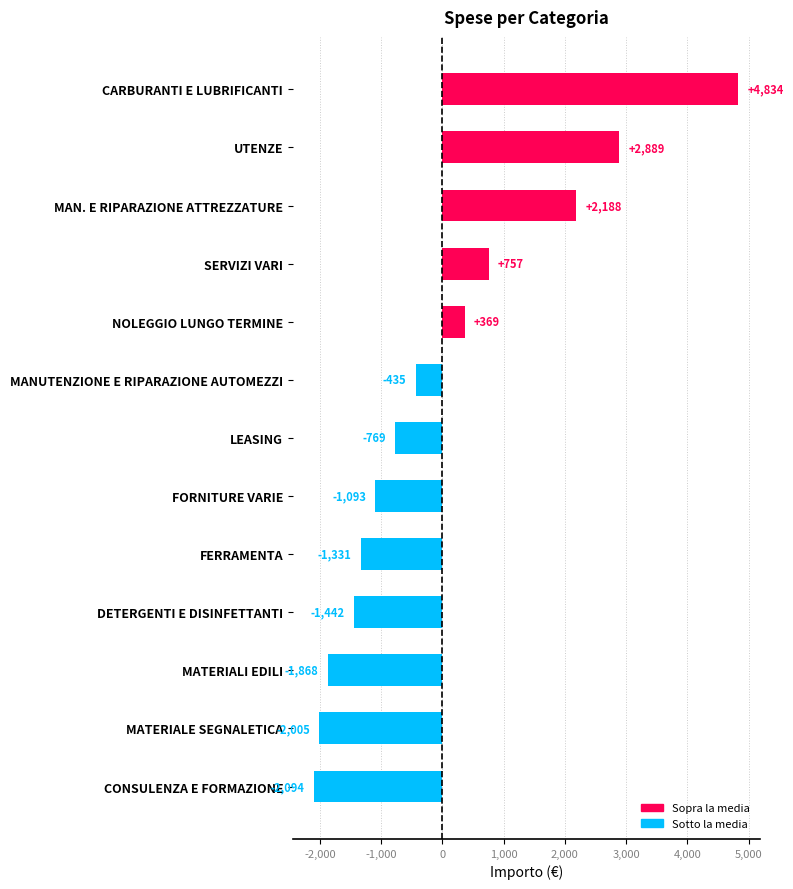

At which category does the chart reach its minimum across all series?

CONSULENZA E FORMAZIONE